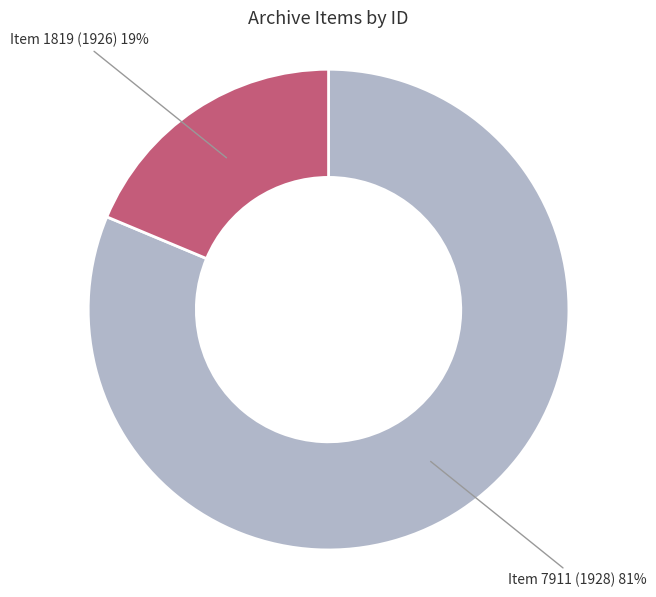

Which has a higher value, Item 1819 (1926) or Item 7911 (1928)?

Item 7911 (1928)